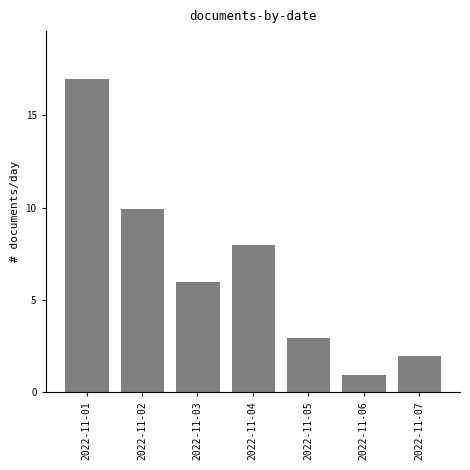

Reading right to left, list all the values displayed in this chart.

2022-11-07=2	2022-11-06=1	2022-11-05=3	2022-11-04=8	2022-11-03=6	2022-11-02=10	2022-11-01=17